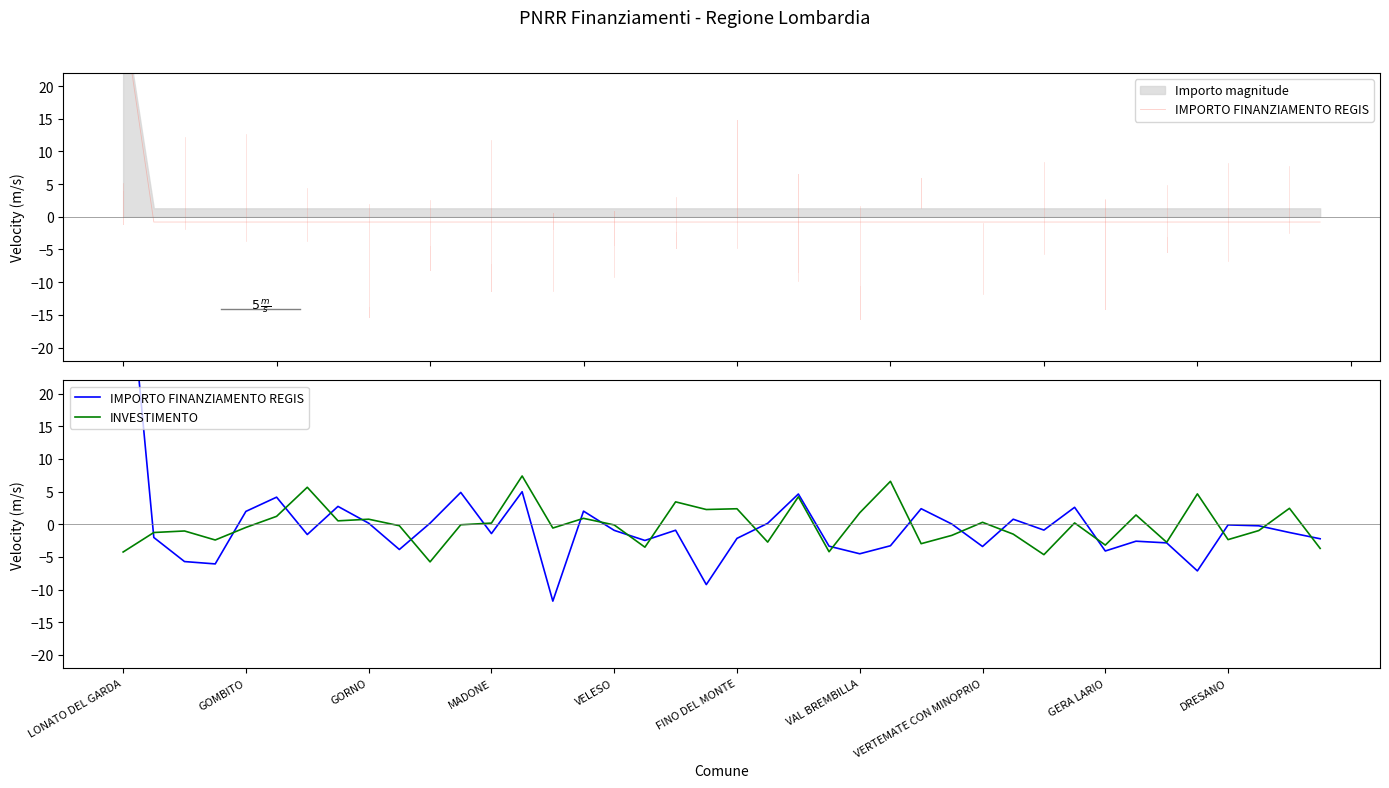

Which series has the largest range (max minus min)?

IMPORTO FINANZIAMENTO REGIS